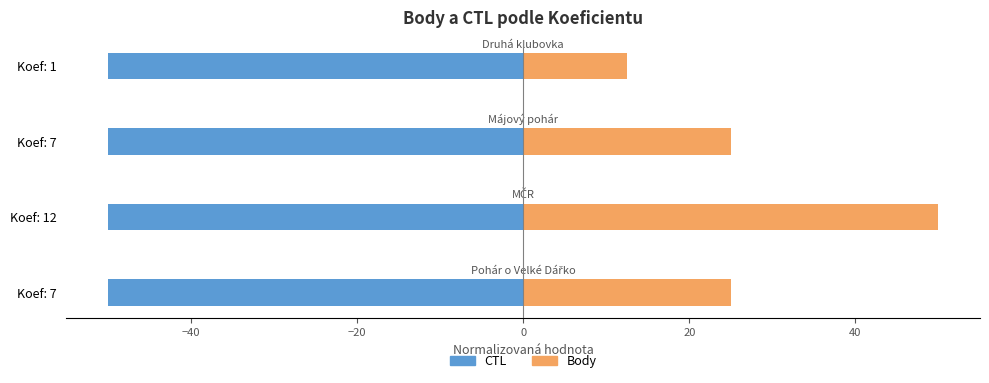

How many categories are shown in the chart?

4